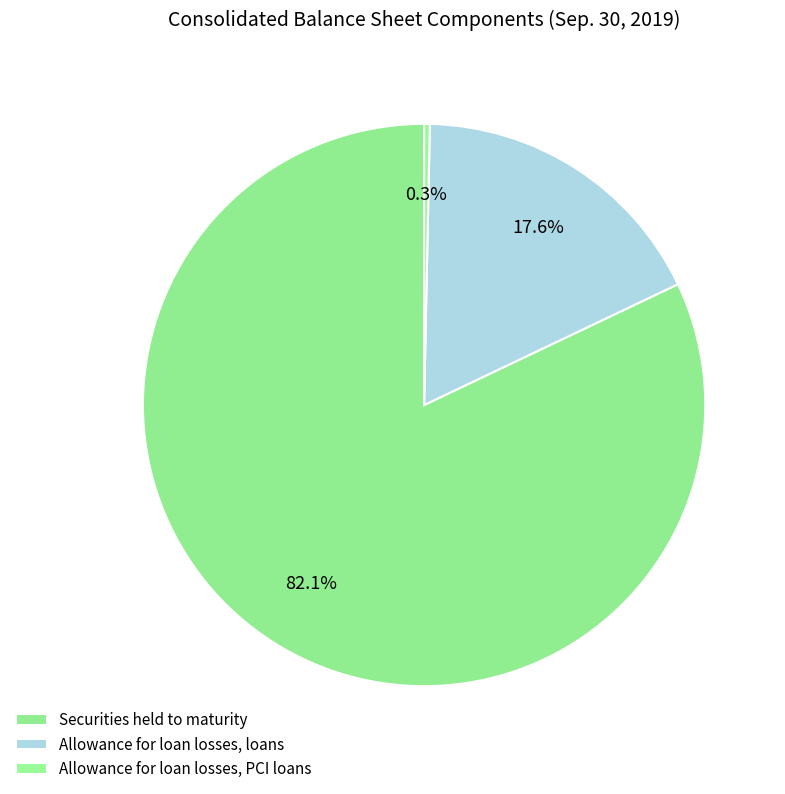

To the nearest percent, what is the difference between the largest and smallest slice percentages?

82%